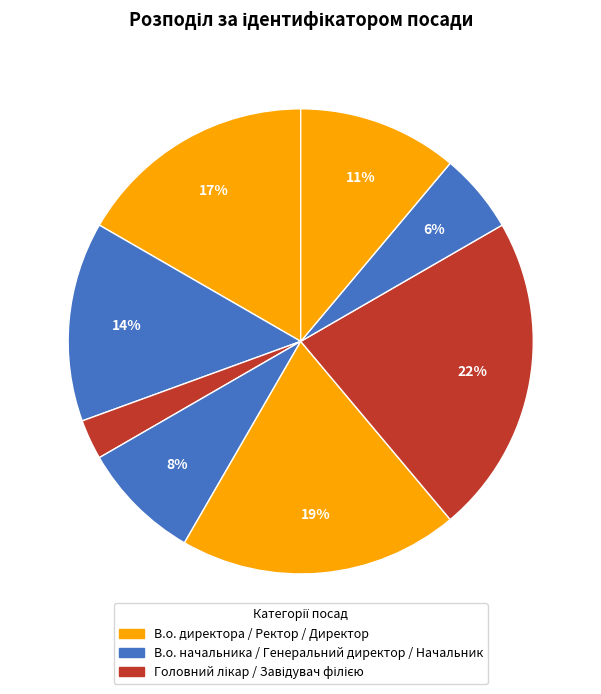

Count the number of slices in the pie.

8